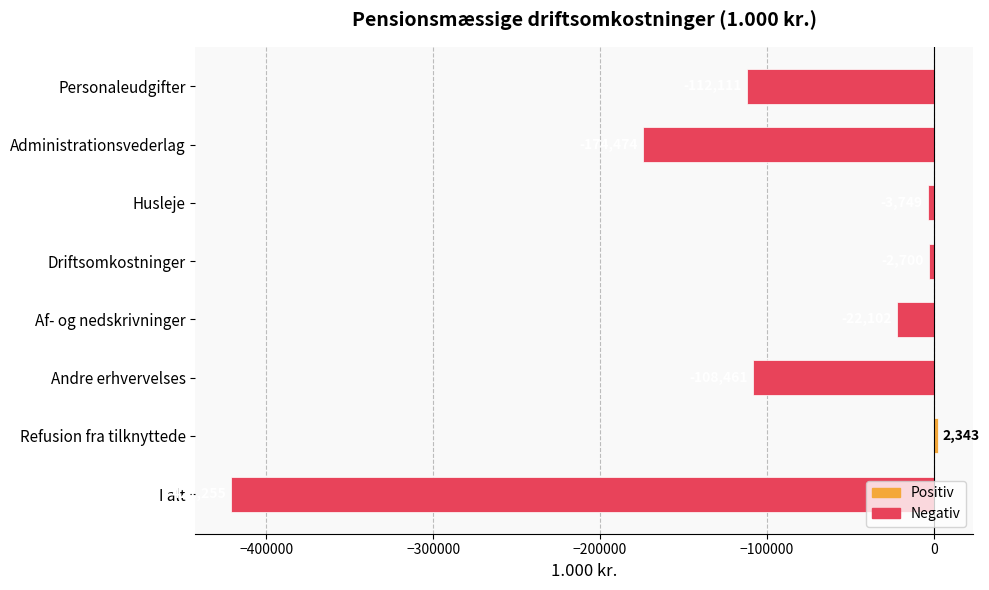

What is the difference between the second highest and second lowest values?

171774